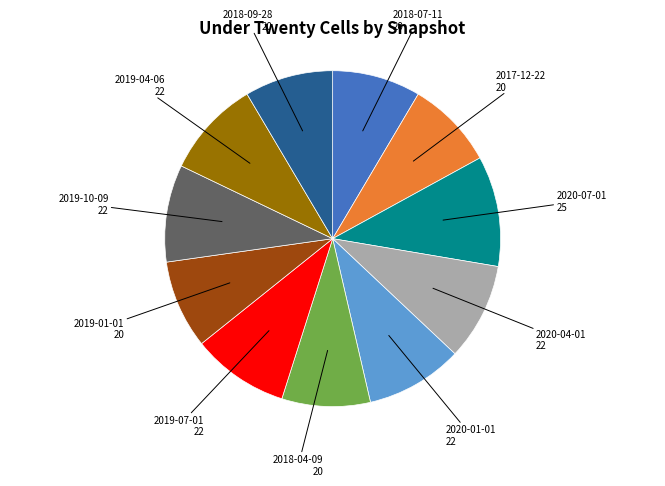

Does any single category account for the majority?

No